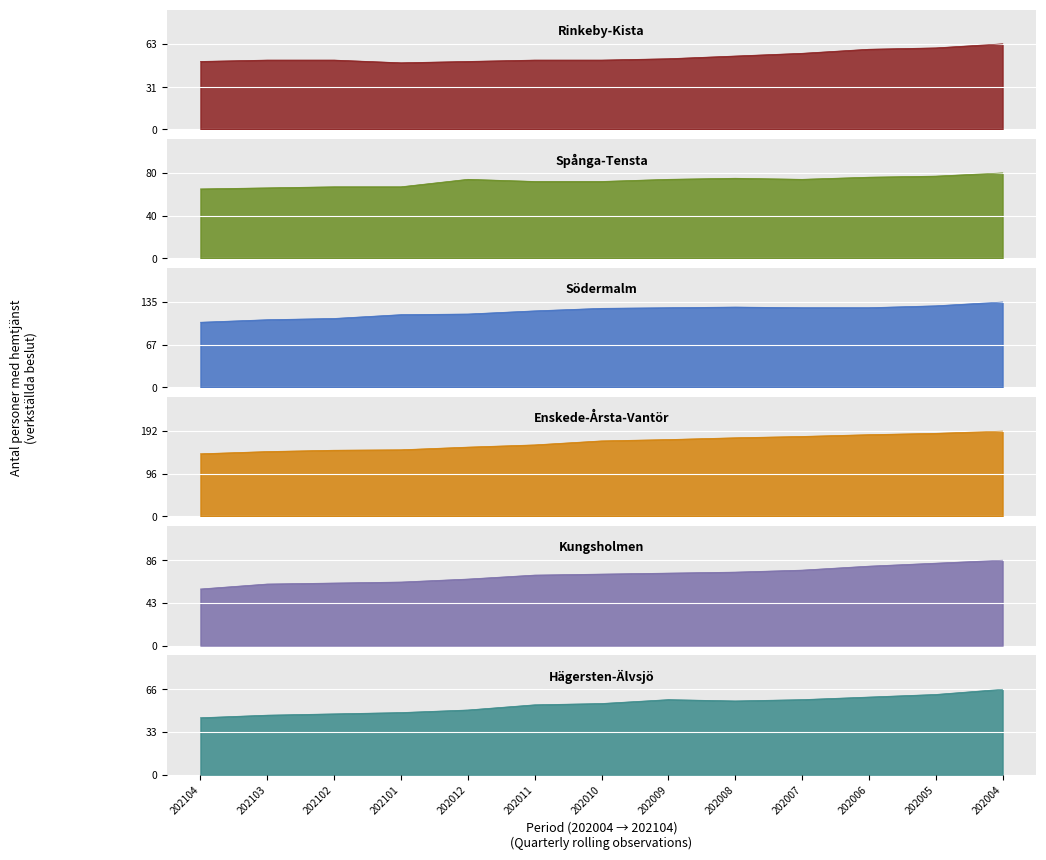

In Södermalm, how many points are higher than both neighbors (excluding endpoints)?

1